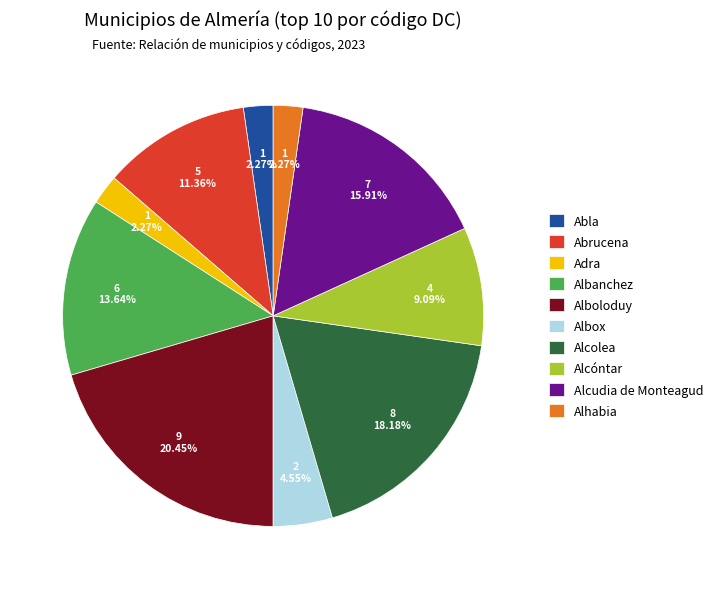

What is the ratio of the value at Alboloduy to the value at Alcóntar?

2.2